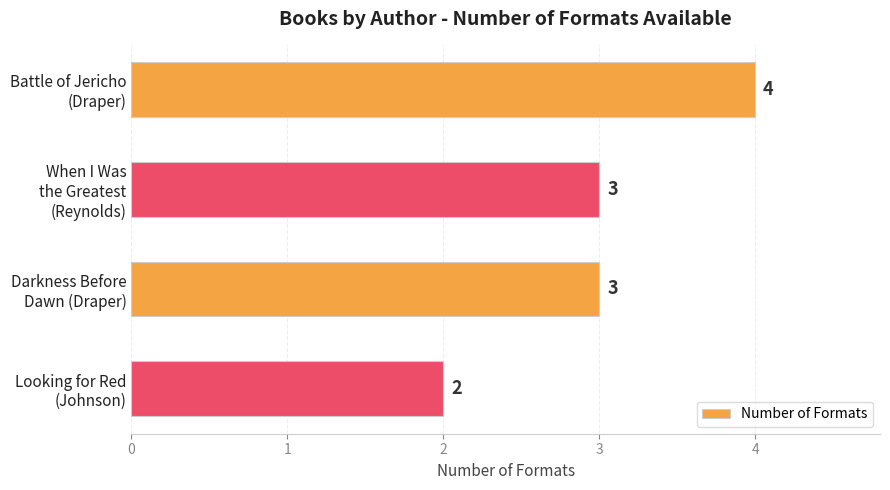

Reading top to bottom, what are all the values shown in this chart?

4	3	3	2